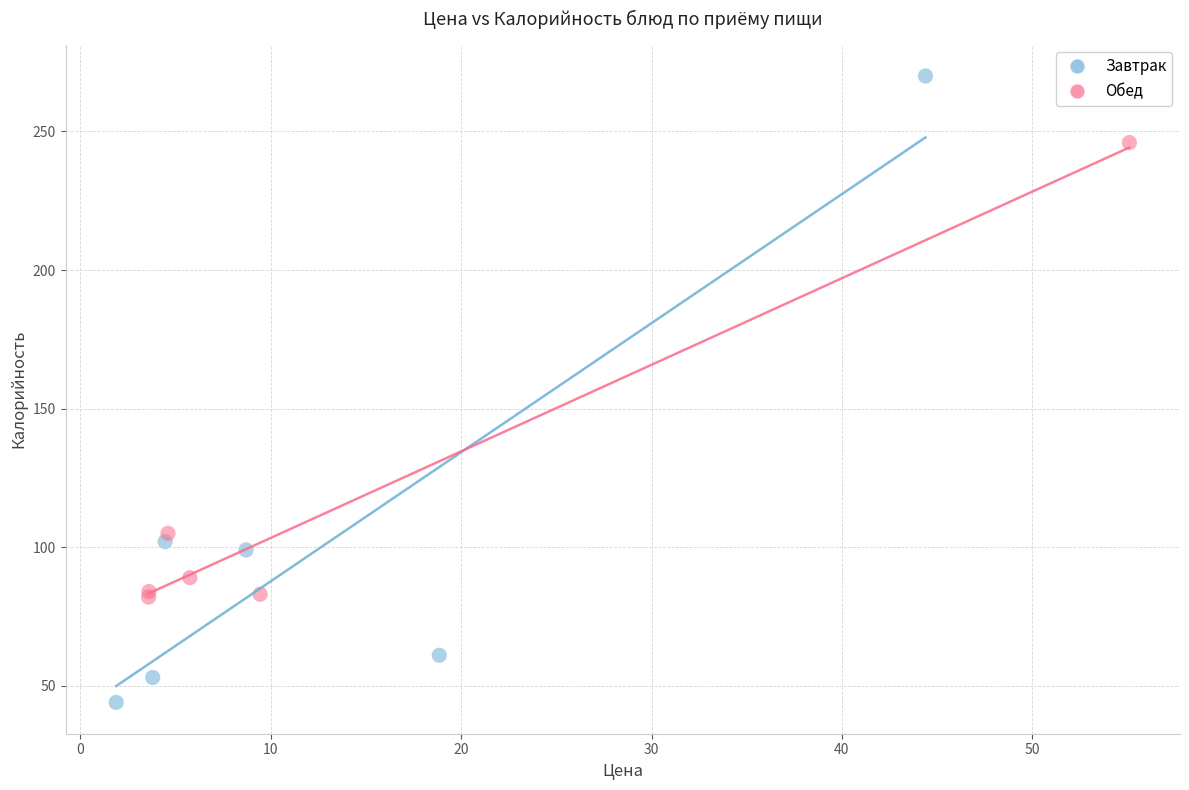

Which series has the largest Y range (max minus min)?

Завтрак